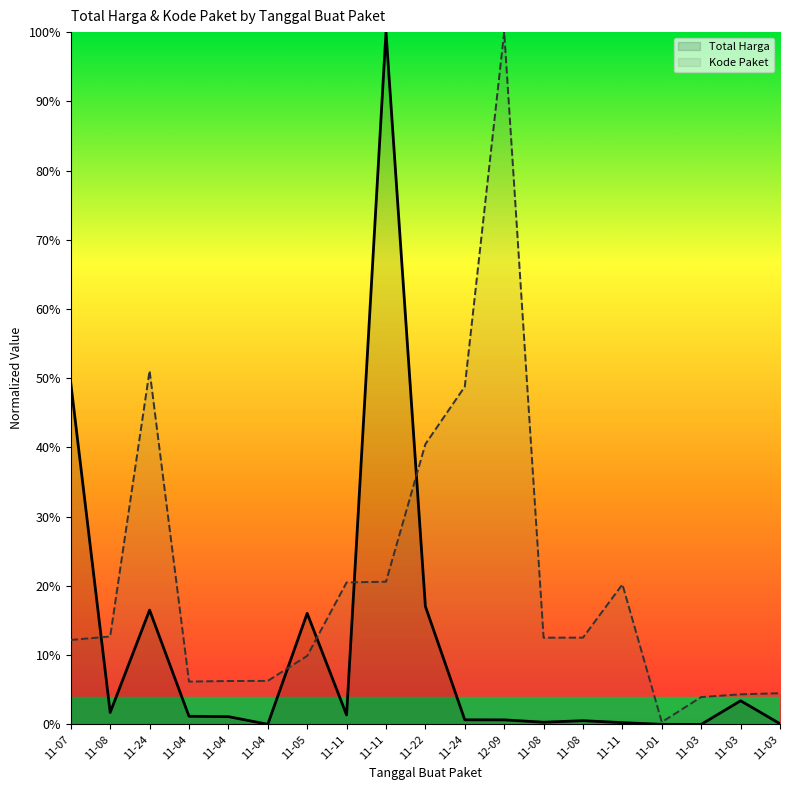

Does the chart have visible grid lines?

No